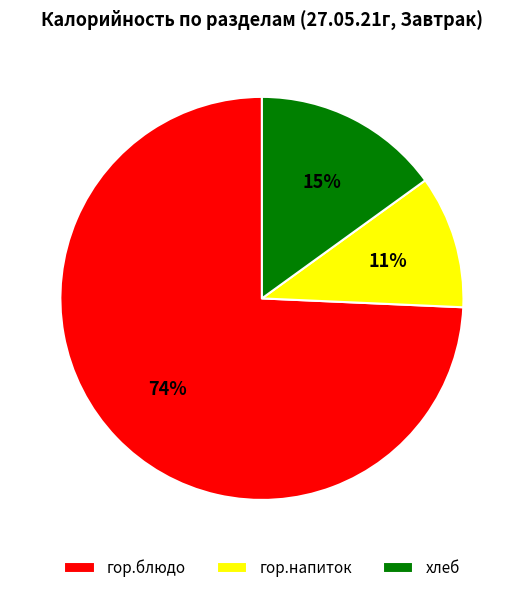

Rank the categories by value from lowest to highest.

гор.напиток, хлеб, гор.блюдо